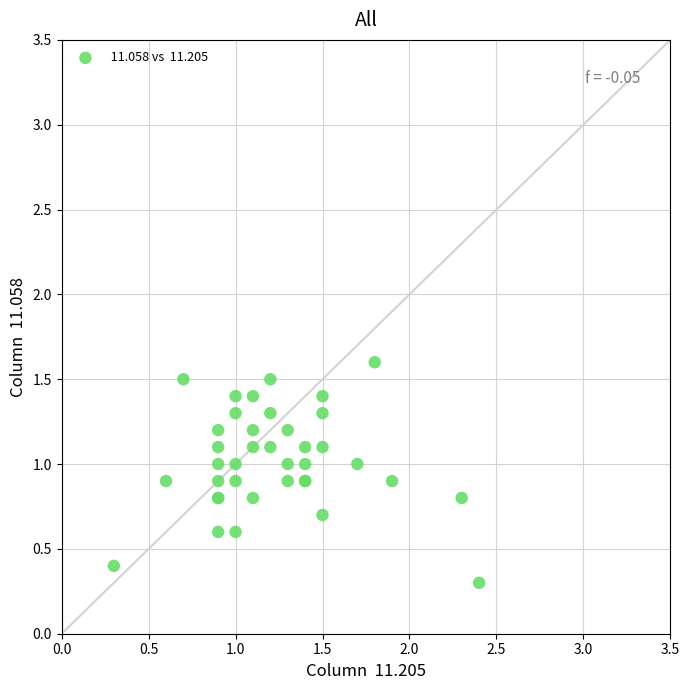

What Y value in the scatter plot is closest to 0?

0.3